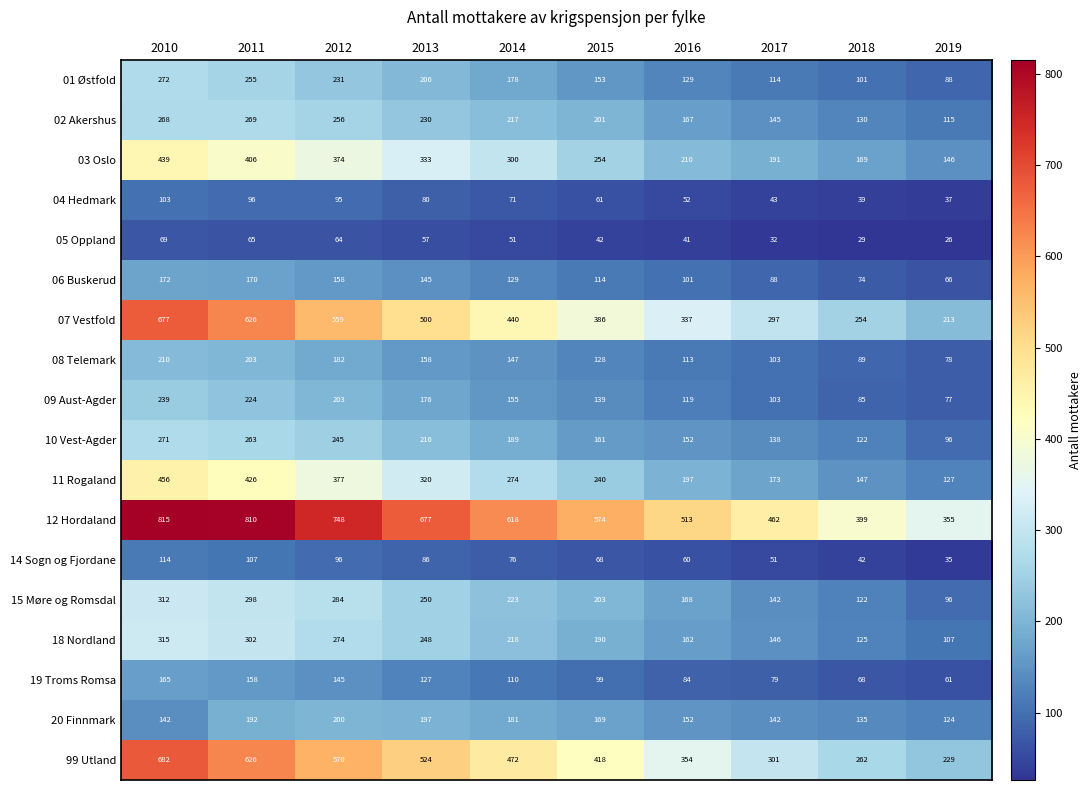

Between 2014 and 2018, which series saw the biggest shift?

12 Hordaland